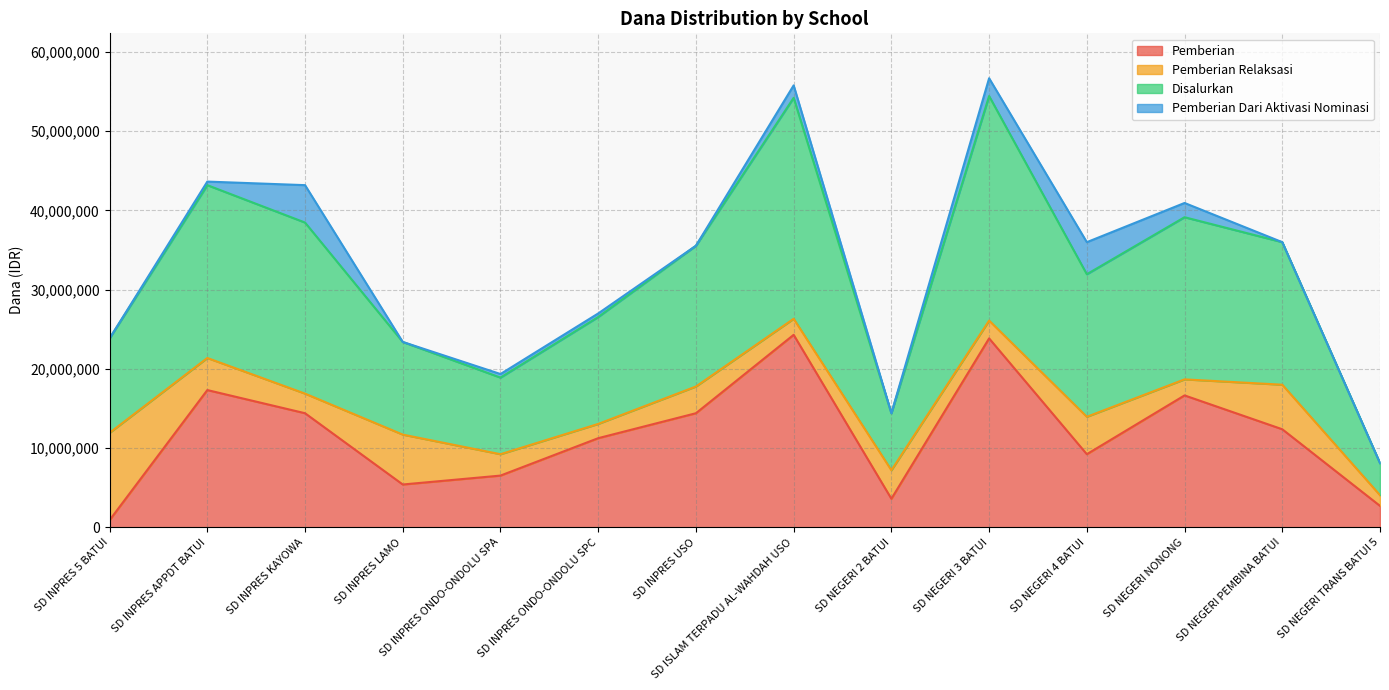

How many interior local peaks does the Pemberian series have?

4